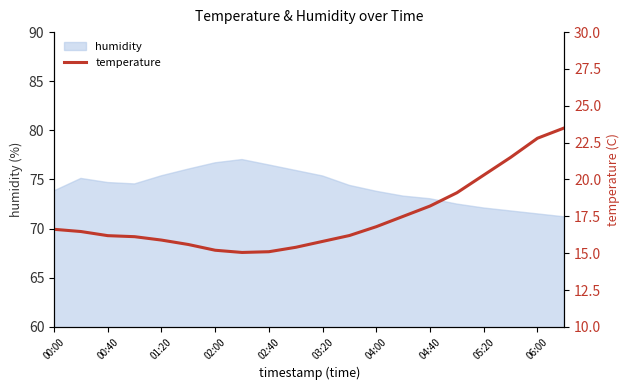

What is the minimum value for humidity?

71.2